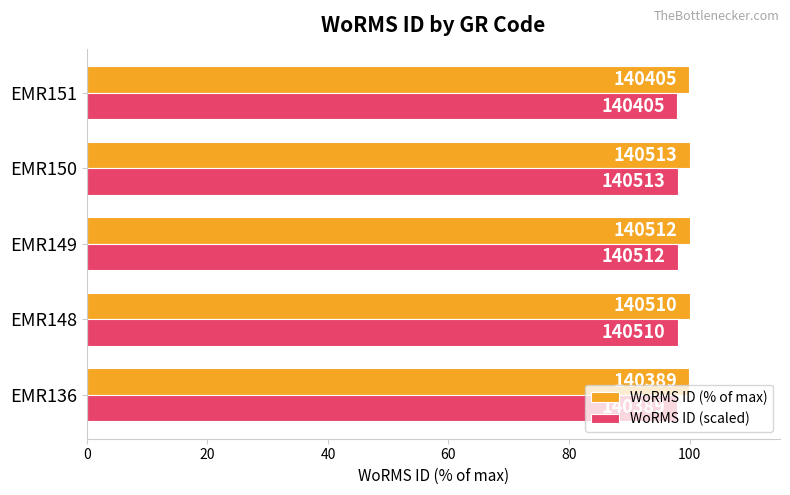

What are all the series names shown in the legend?

WoRMS ID (% of max), WoRMS ID (scaled)